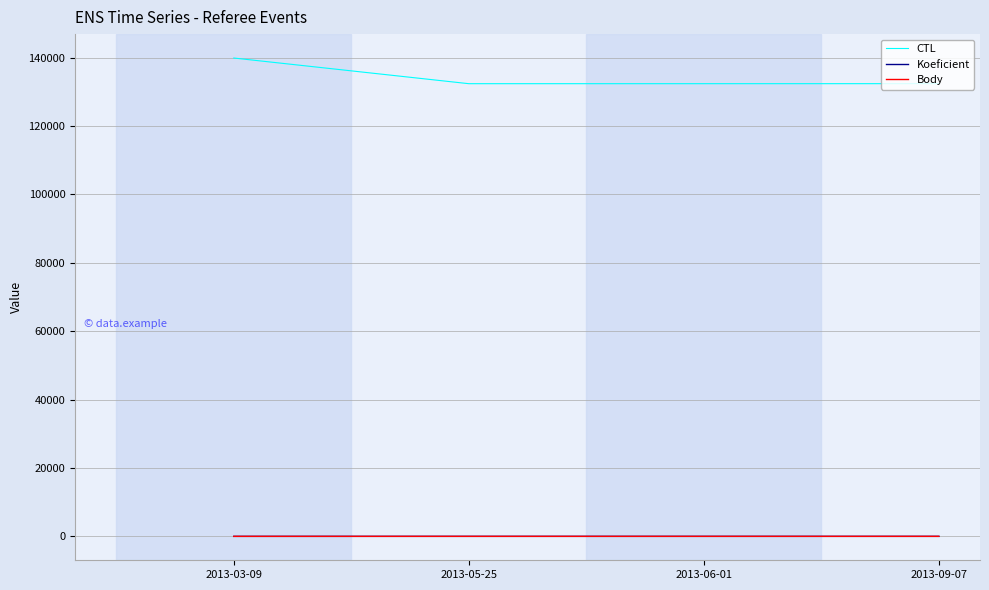

What is the spread (max minus min) of values at 2013-05-25?

132400